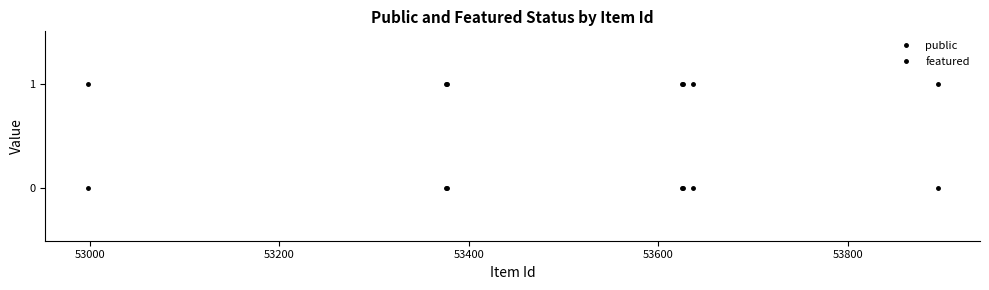

Is this an area chart (filled region under the line)?

No